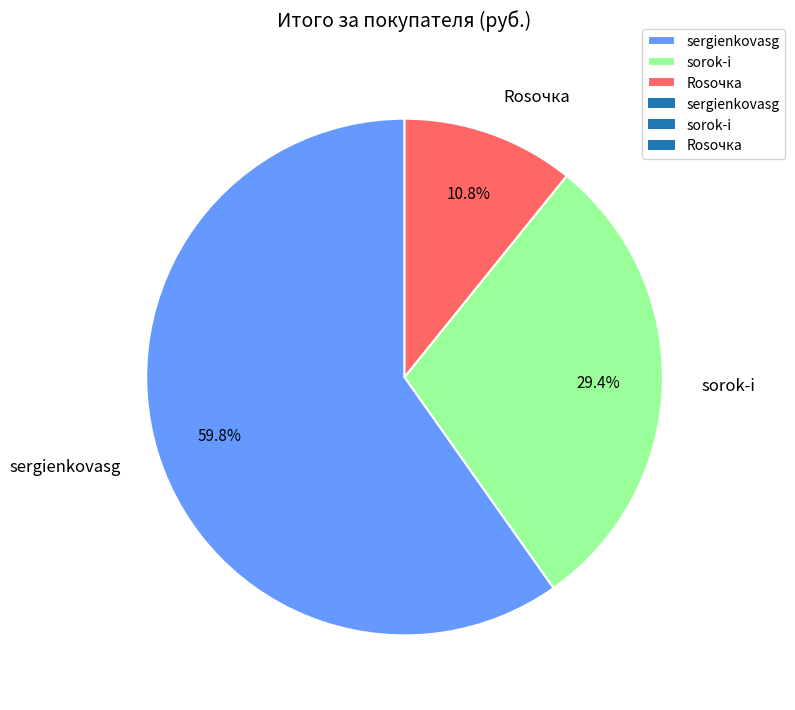

To the nearest percent, what is the difference between the sorok-i and sergienkovasg slice percentages?

30%